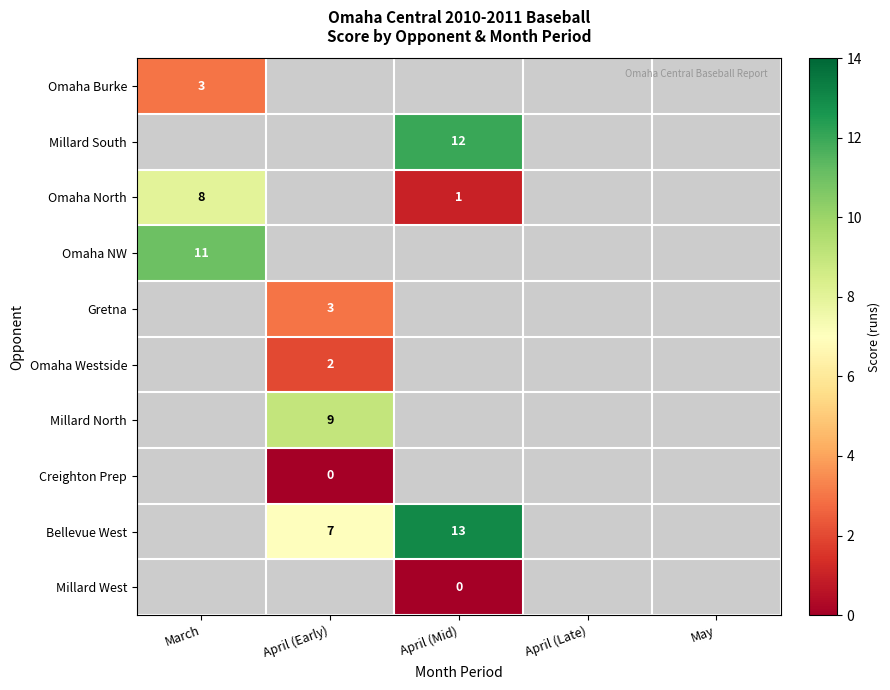

At how many categories does at least one series exceed 8?

3